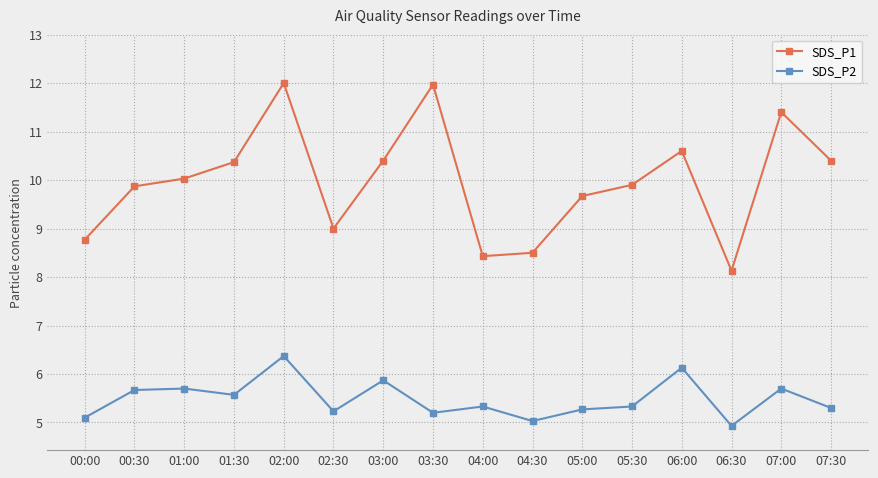

Which series has the largest total across all categories?

SDS_P1